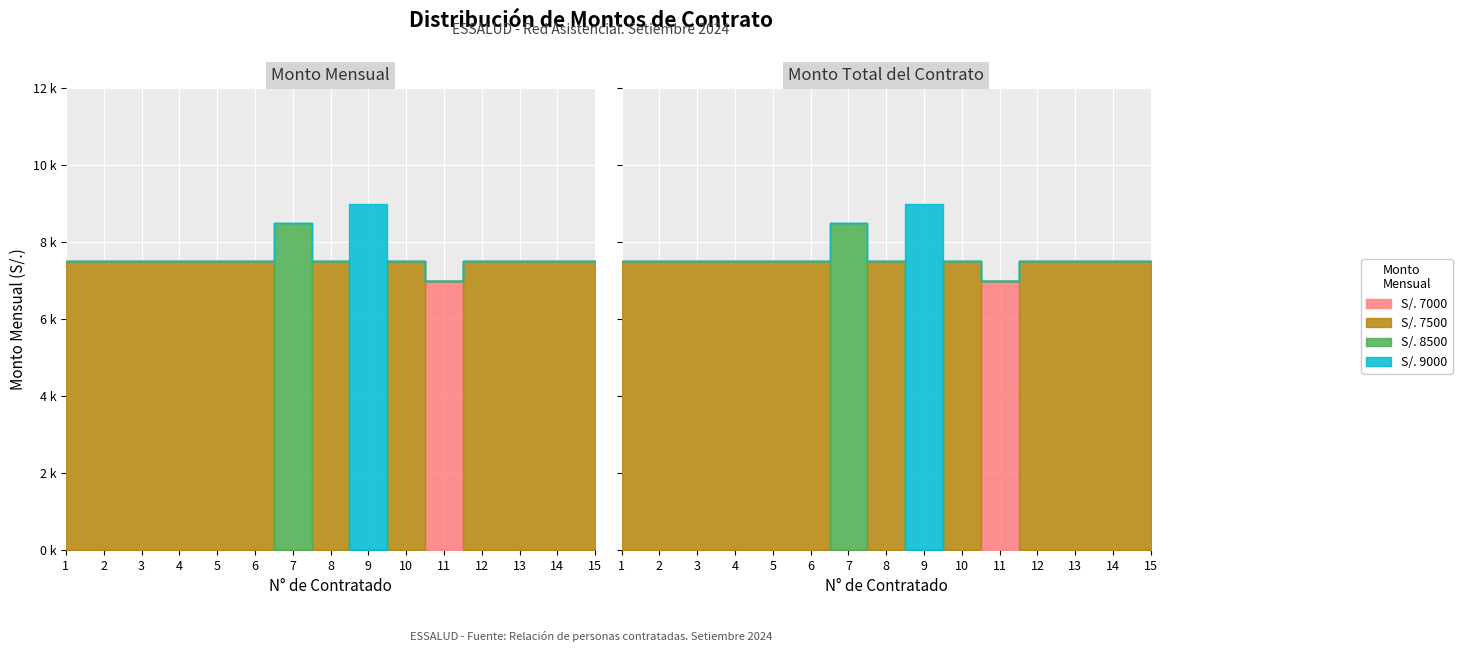

What are all the series names shown in the legend?

7500, 8500, 9000, 7000